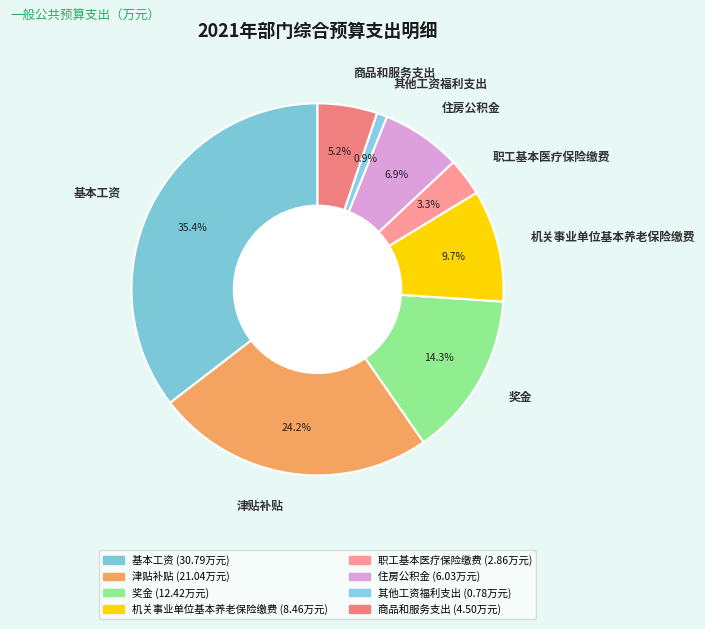

To the nearest percent, what portion does 基本工资 represent?

35%